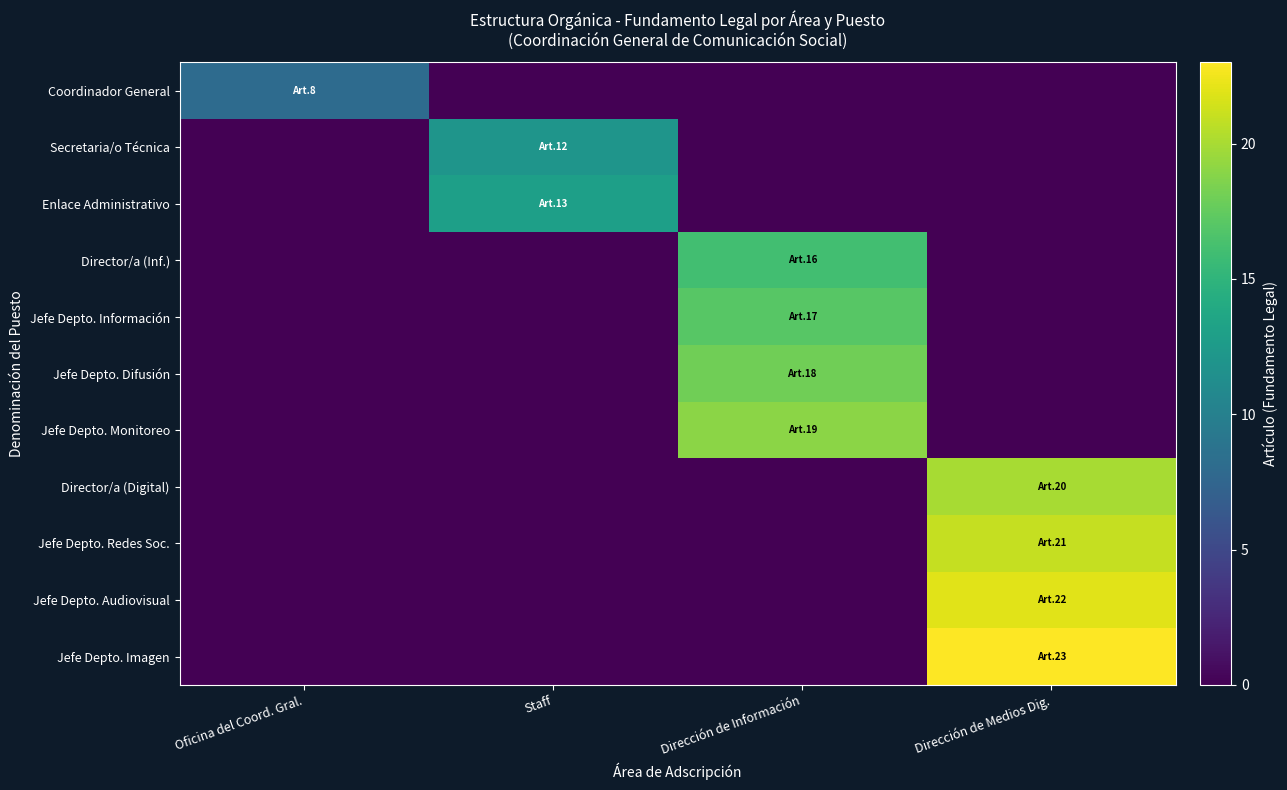

Reading left to right, transcribe all the data shown in this chart.

Coordinador General: Oficina del Coord. Gral.=8	Staff=0	Dirección de Información=0	Dirección de Medios Dig.=0
Secretaria/o Técnica: Oficina del Coord. Gral.=0	Staff=12	Dirección de Información=0	Dirección de Medios Dig.=0
Enlace Administrativo: Oficina del Coord. Gral.=0	Staff=13	Dirección de Información=0	Dirección de Medios Dig.=0
Director/a (Inf.): Oficina del Coord. Gral.=0	Staff=0	Dirección de Información=16	Dirección de Medios Dig.=0
Jefe Depto. Información: Oficina del Coord. Gral.=0	Staff=0	Dirección de Información=17	Dirección de Medios Dig.=0
Jefe Depto. Difusión: Oficina del Coord. Gral.=0	Staff=0	Dirección de Información=18	Dirección de Medios Dig.=0
Jefe Depto. Monitoreo: Oficina del Coord. Gral.=0	Staff=0	Dirección de Información=19	Dirección de Medios Dig.=0
Director/a (Digital): Oficina del Coord. Gral.=0	Staff=0	Dirección de Información=0	Dirección de Medios Dig.=20
Jefe Depto. Redes Soc.: Oficina del Coord. Gral.=0	Staff=0	Dirección de Información=0	Dirección de Medios Dig.=21
Jefe Depto. Audiovisual: Oficina del Coord. Gral.=0	Staff=0	Dirección de Información=0	Dirección de Medios Dig.=22
Jefe Depto. Imagen: Oficina del Coord. Gral.=0	Staff=0	Dirección de Información=0	Dirección de Medios Dig.=23